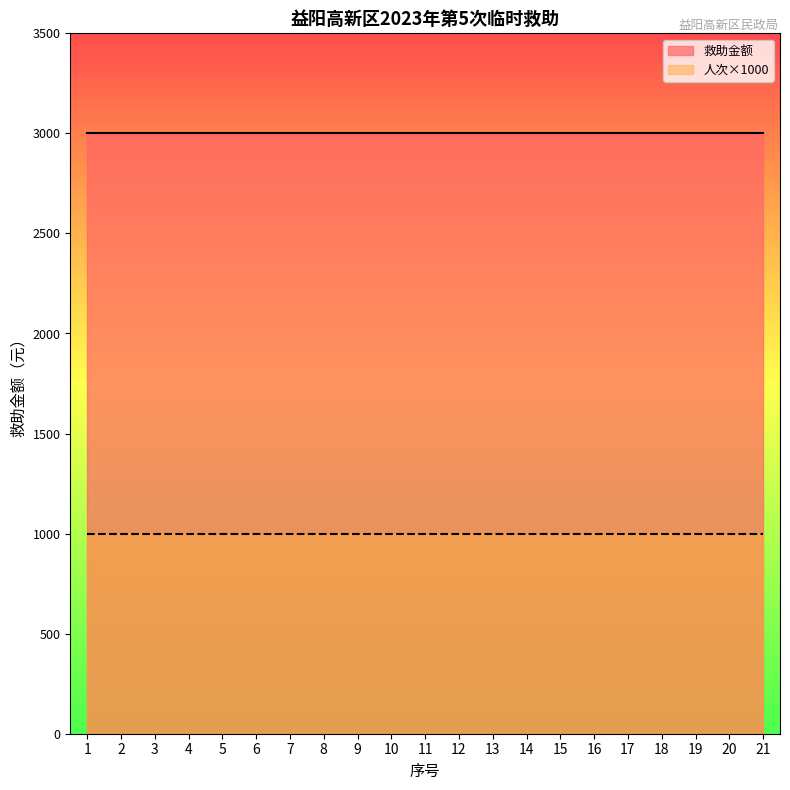

Reading right to left, transcribe all the data shown in this chart.

救助金额: 21=3000	20=3000	19=3000	18=3000	17=3000	16=3000	15=3000	14=3000	13=3000	12=3000	11=3000	10=3000	9=3000	8=3000	7=3000	6=3000	5=3000	4=3000	3=3000	2=3000	1=3000
人次: 21=1	20=1	19=1	18=1	17=1	16=1	15=1	14=1	13=1	12=1	11=1	10=1	9=1	8=1	7=1	6=1	5=1	4=1	3=1	2=1	1=1